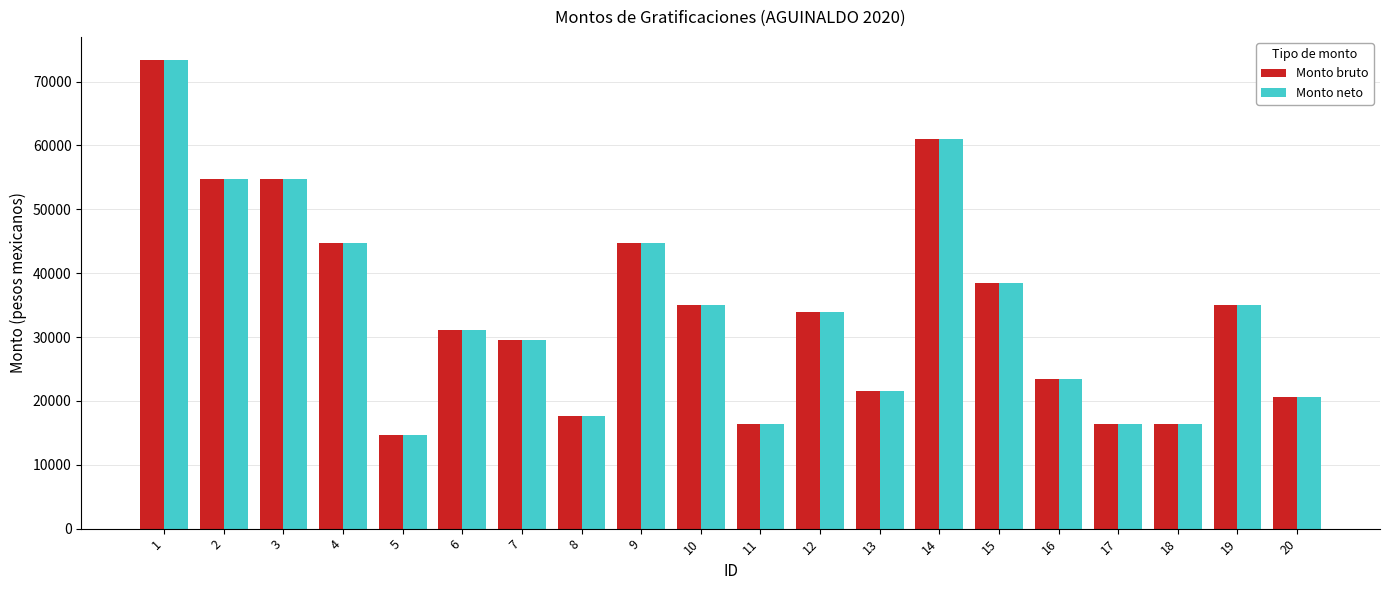

What is the greatest value displayed?

73320.7